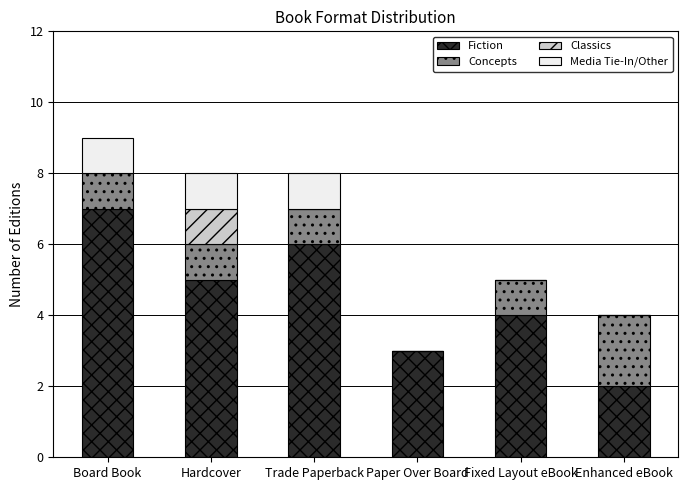

The value of Fiction at Hardcover is 2. True or false?

False